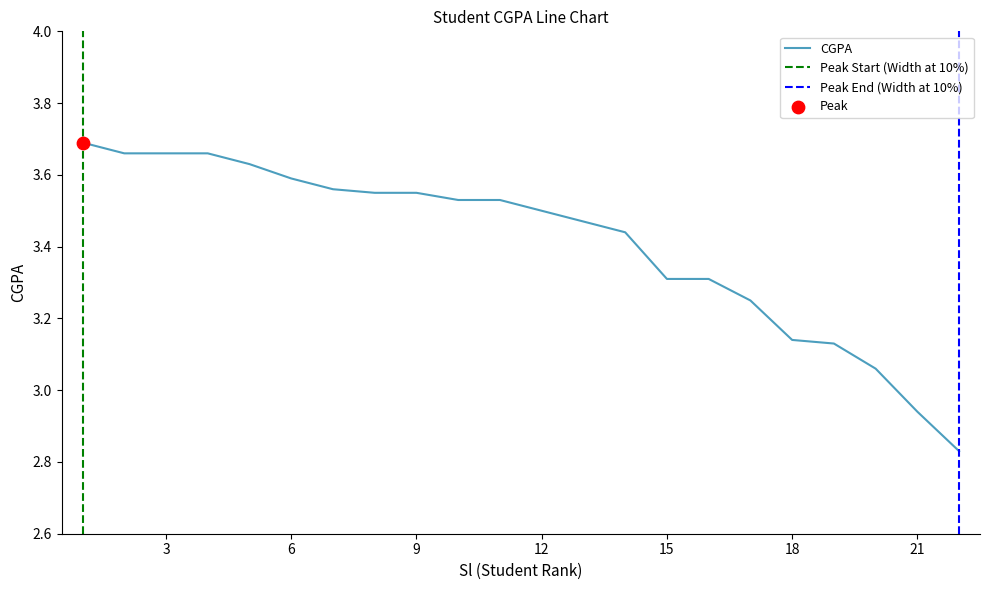

What is the change in value from 9 to 20?

-0.5